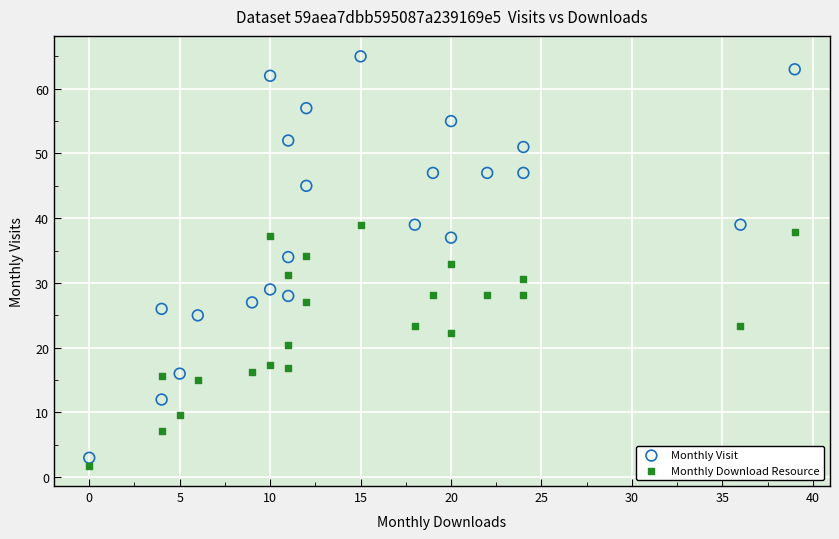

What is the X range (max minus min) for the scatter plot?

39.0